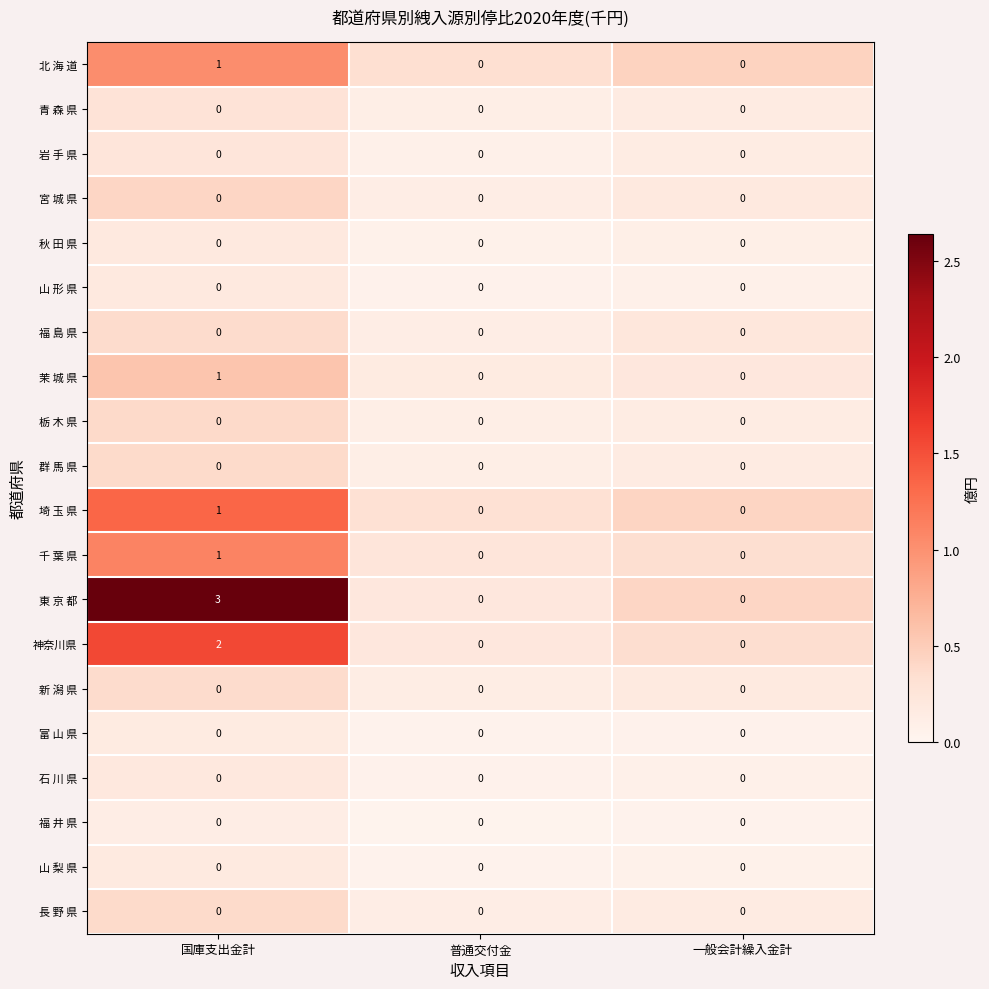

Count the 神奈川県 values in the range 0 to 2.

3